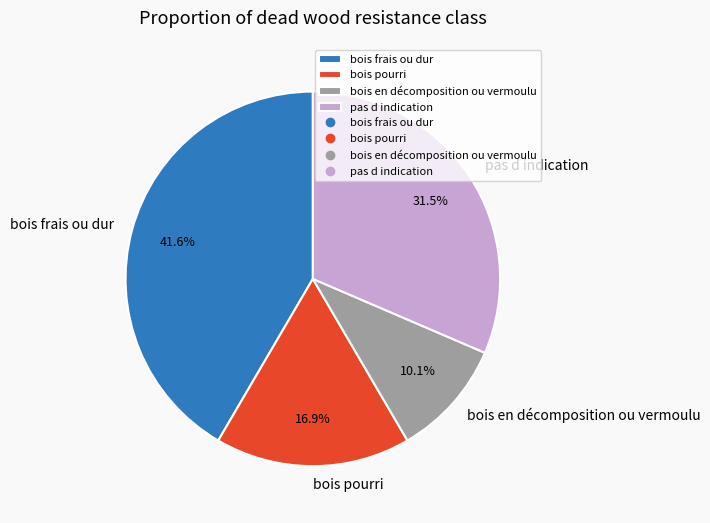

To the nearest percent, what is the difference between the largest and smallest slice percentages?

31%